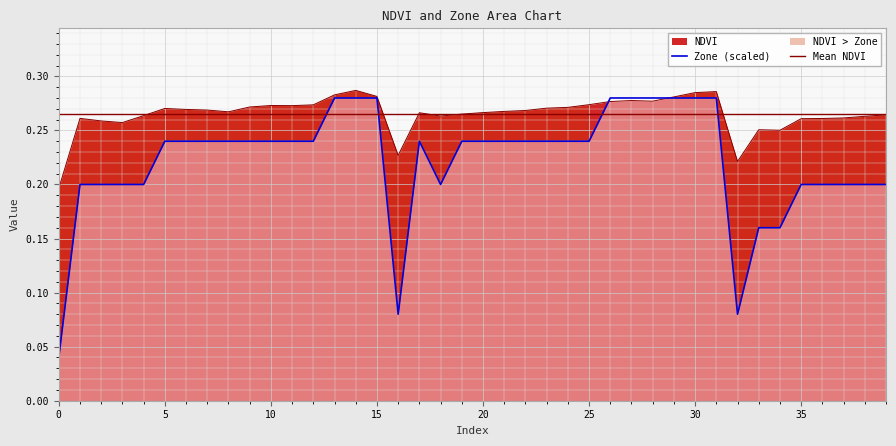

What is the difference between the second highest and minimum values in the Zone (scaled) series?

0.2